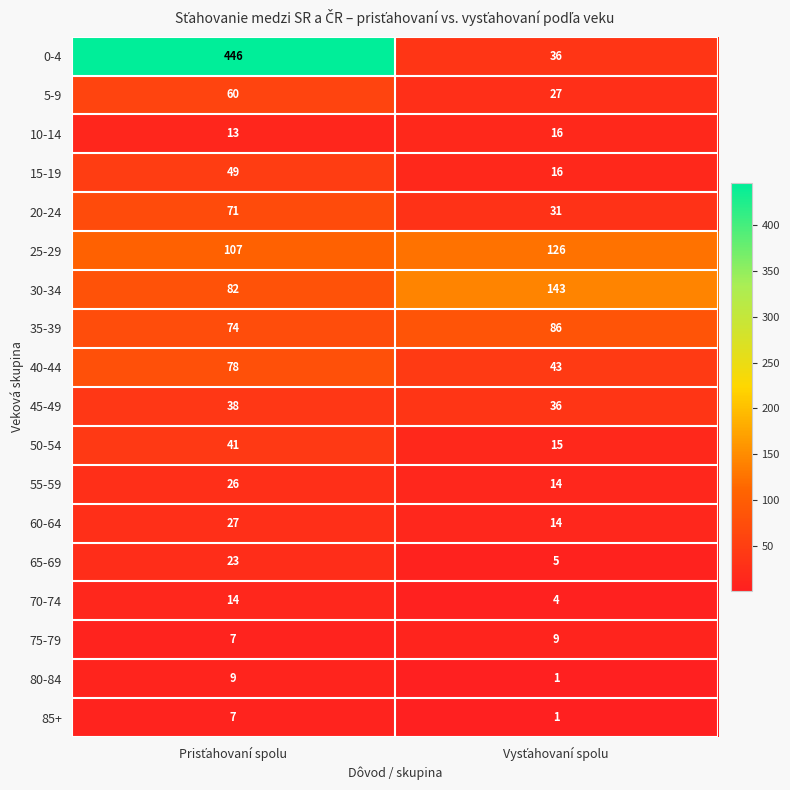

At how many categories does at least one series exceed 240?

1